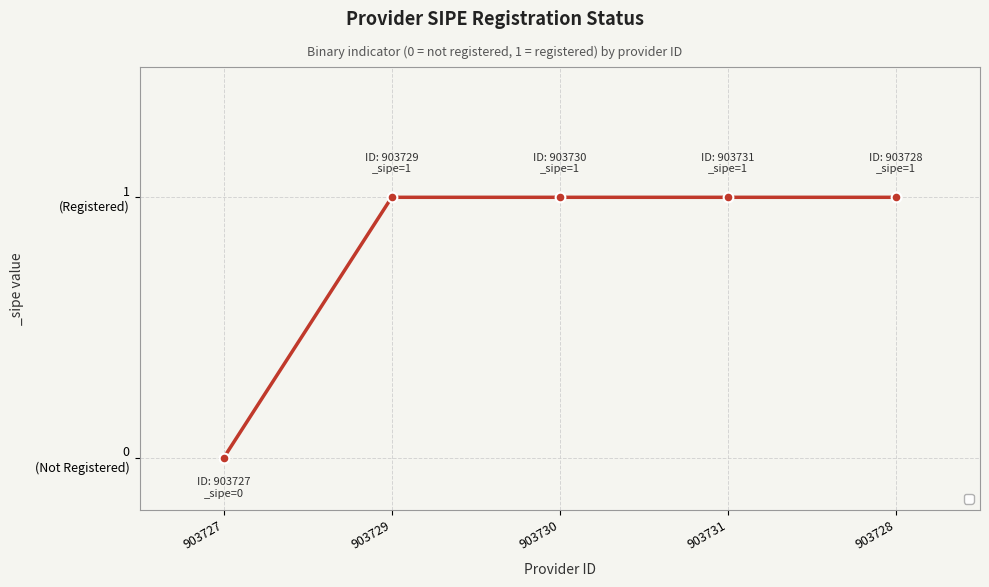

Which has a higher value, 903731 or 903728?

903731